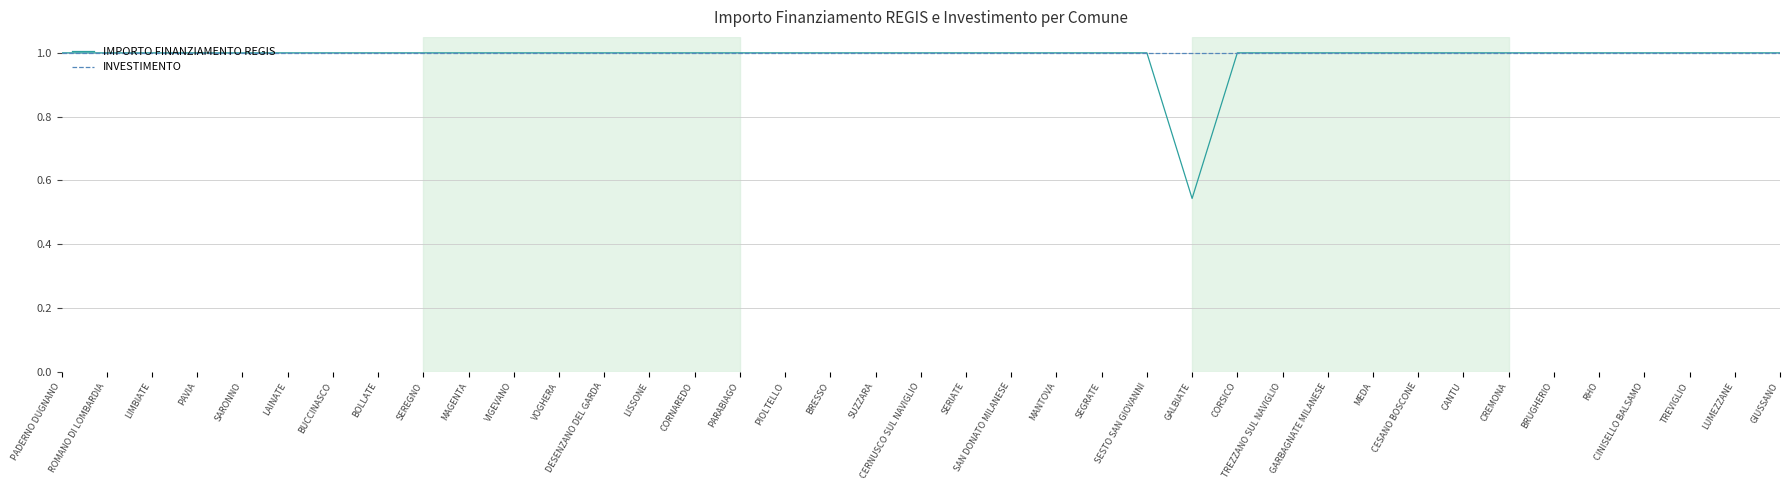

What is the total value across all series at LIMBIATE?

2.0